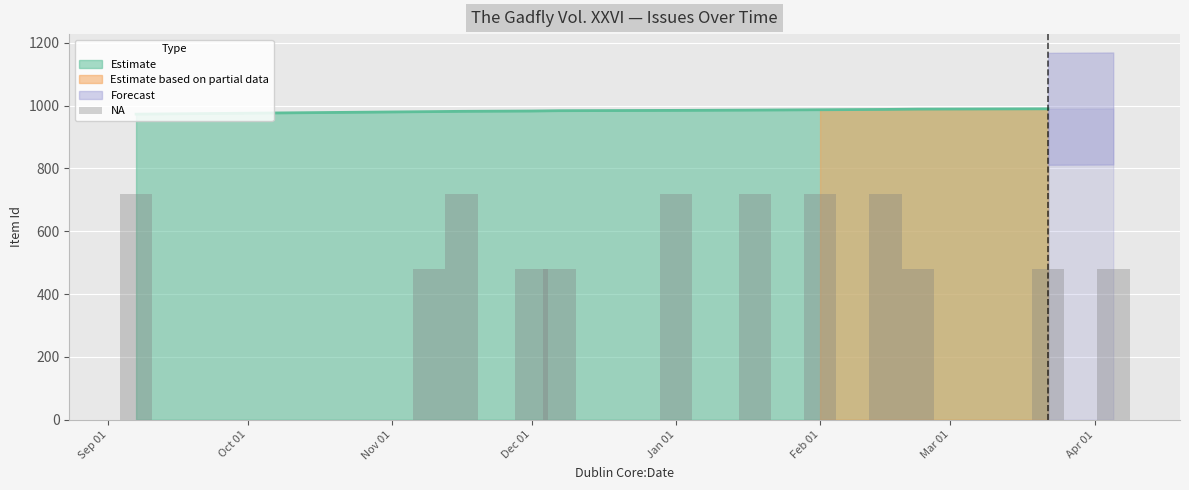

Reading right to left, list all the values displayed in this chart.

480	480	480	720	720	720	720	480	480	720	480	720